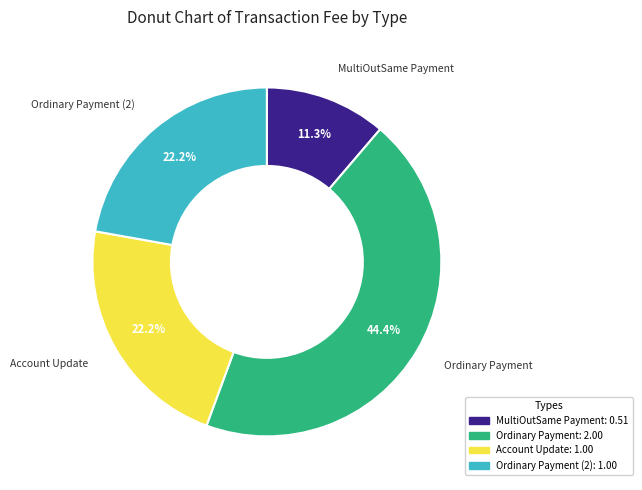

Which has a higher value, Ordinary Payment or MultiOutSame Payment?

Ordinary Payment